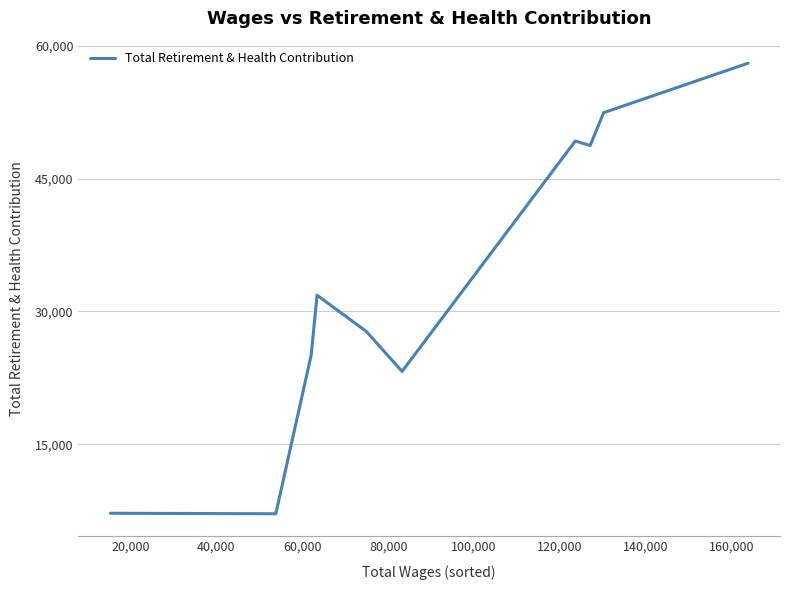

What is the greatest value displayed?

58013